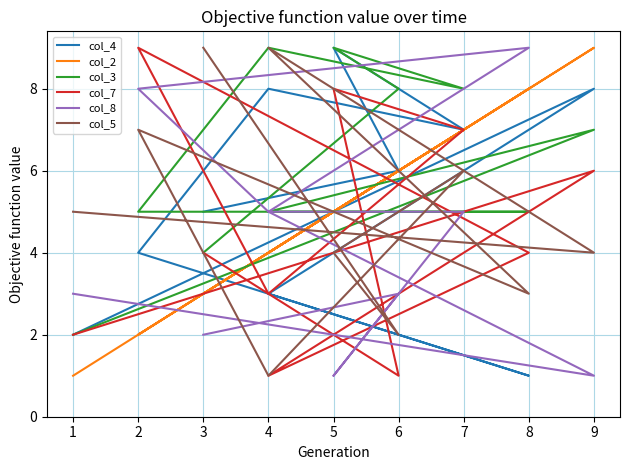

How many times do col_8 and col_4 cross each other?

3